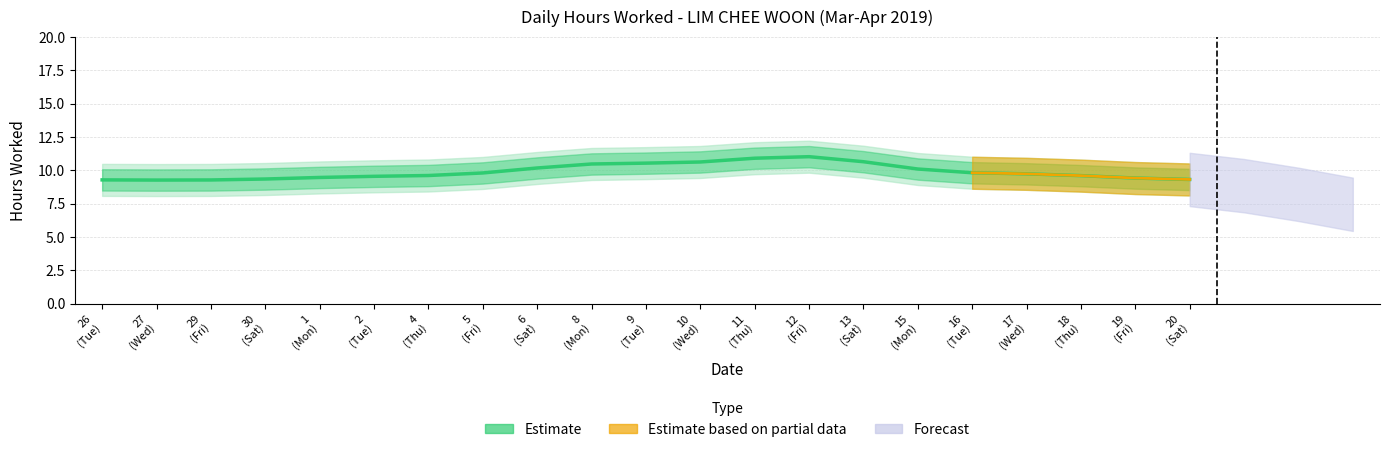

The chart shows a value of 9.7 at 17
(Wed). True or false?

True